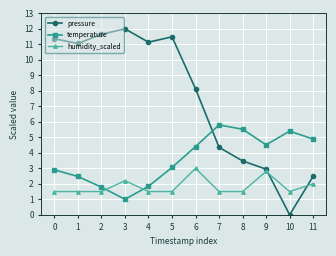

How many values in the pressure series are below 11?

6